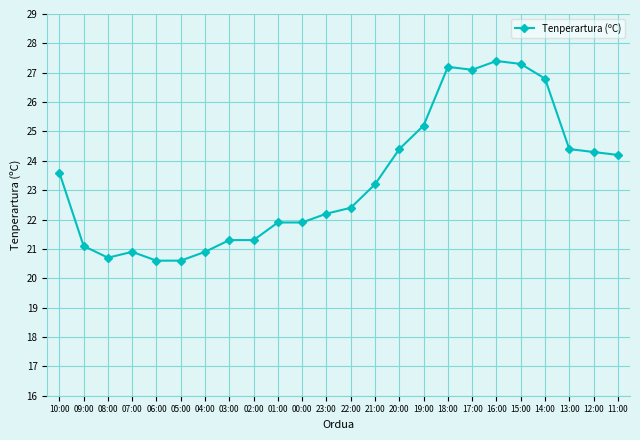

True or false: there are more than 0 points higher than both neighbors.

True